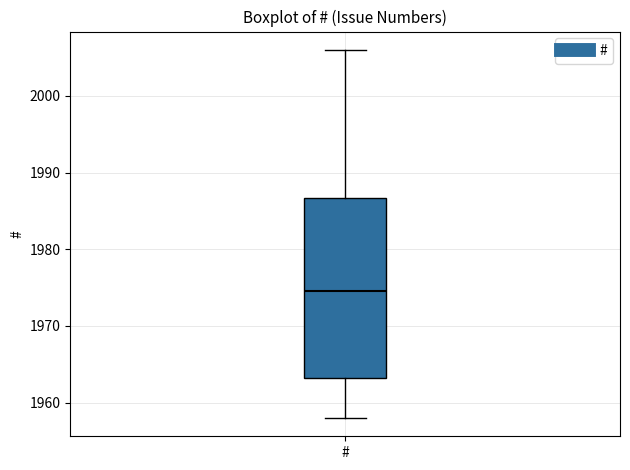

Read this box plot against the y-axis: the position of the median line, the range covered by the box, and the ends of both whiskers. The values are not printed on the chart, so give them approximately, as read against the axis.

median 1975, box 1963 to 1987, whiskers 1958 to 2006